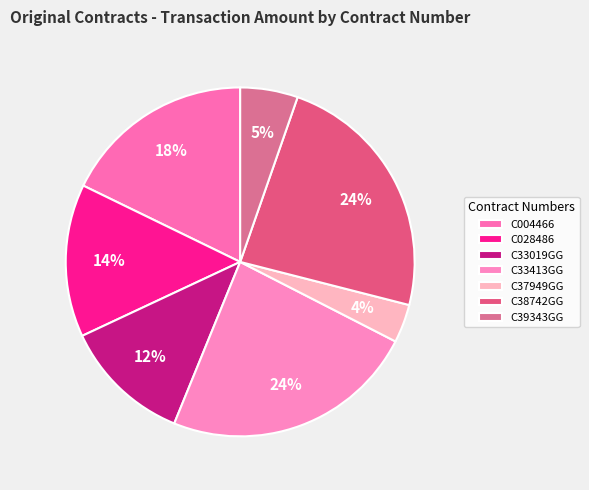

To the nearest percent, what percentage of the pie is C028486?

14%